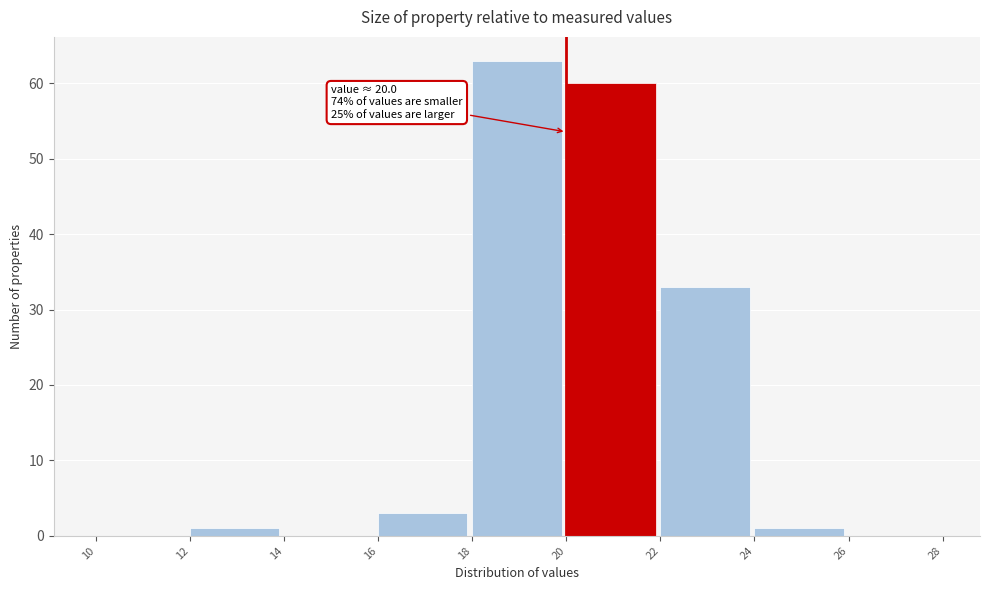

Over which range of the x-axis is the bar tallest?

18 to 20